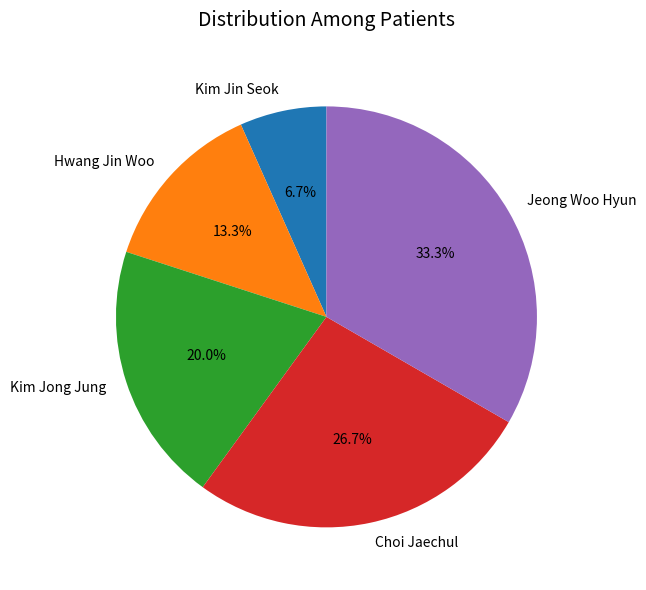

What is the ratio of the value at Choi Jaechul to the value at Kim Jong Jung?

1.3